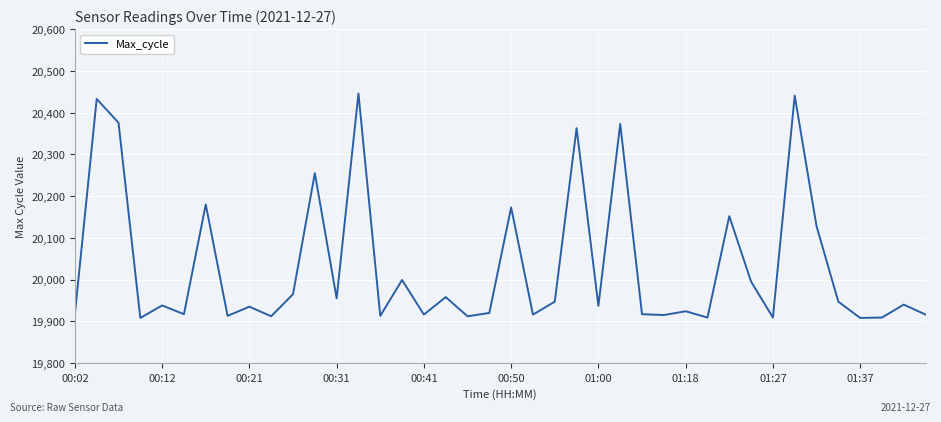

How many distinct data groups are displayed?

1